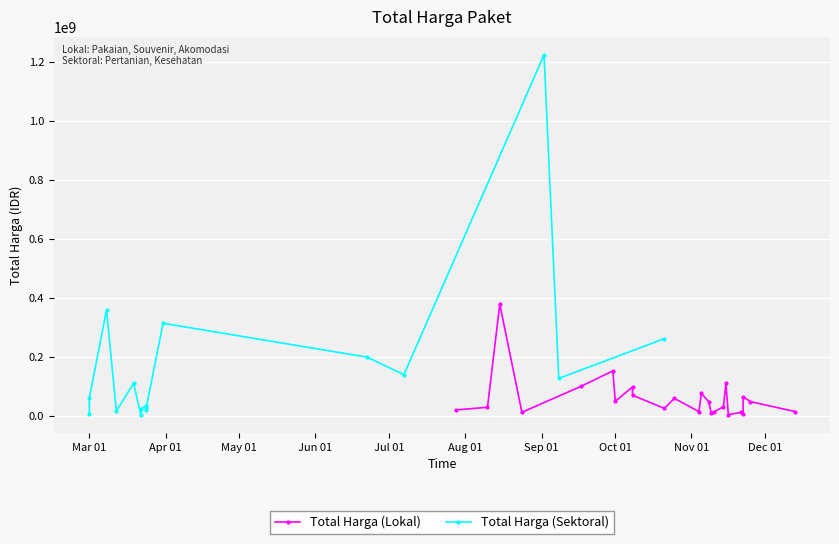

True or false: Total Harga (Sektoral) has more than 2 points higher than both neighbors.

True